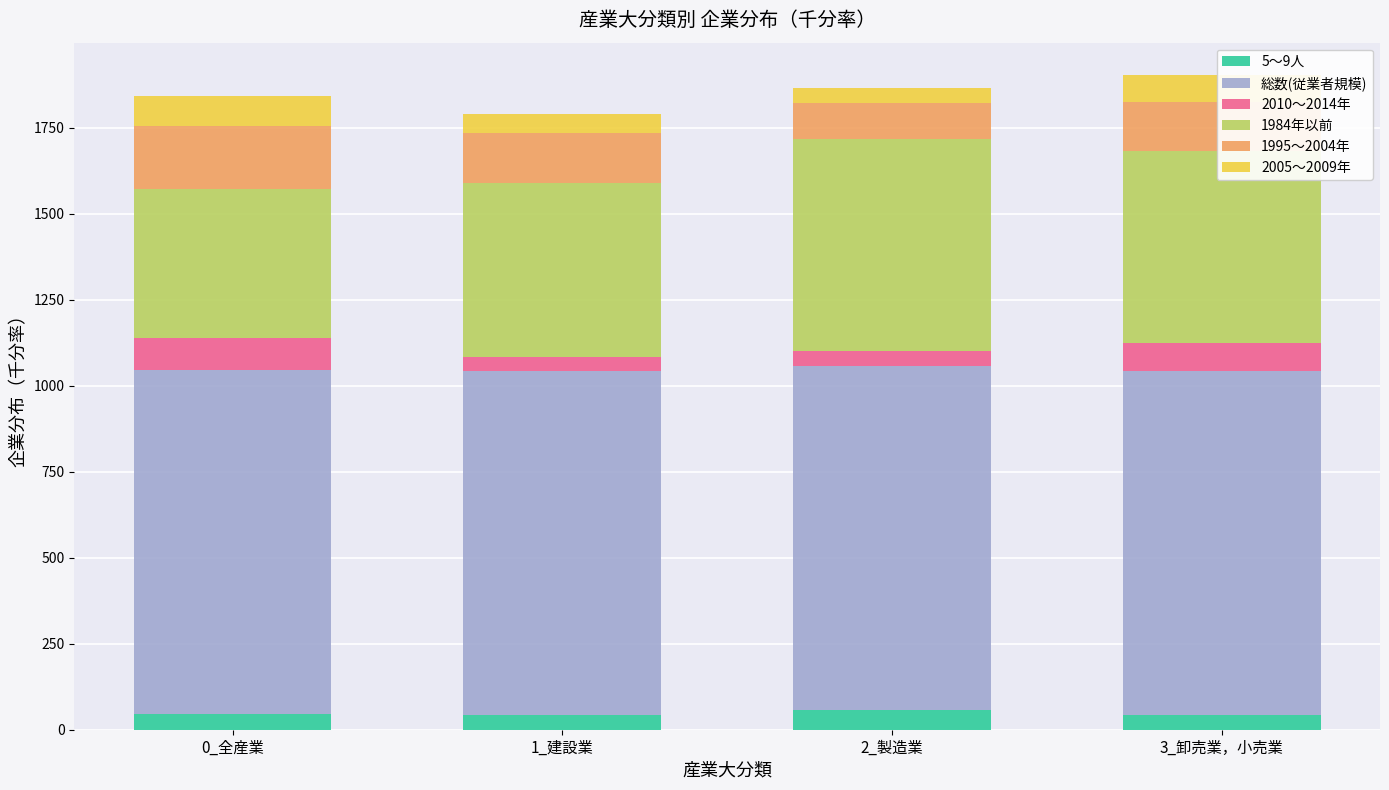

What is the lowest value of the 5～9人 series?

43